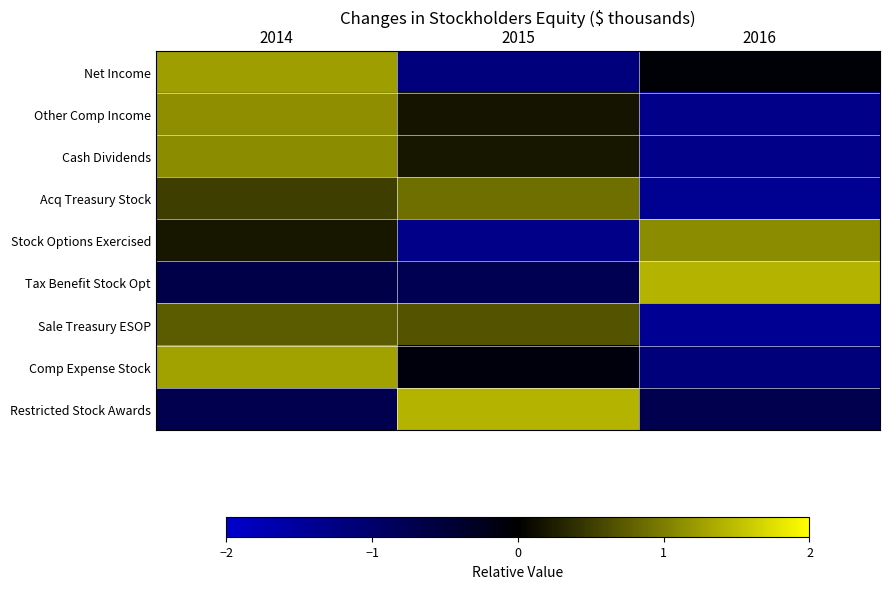

Rank the series by their maximum value, from lowest to highest.

Sale Treasury ESOP, Acq Treasury Stock, Stock Options Exercised, Cash Dividends, Other Comp Income, Net Income, Comp Expense Stock, Tax Benefit Stock Opt, Restricted Stock Awards